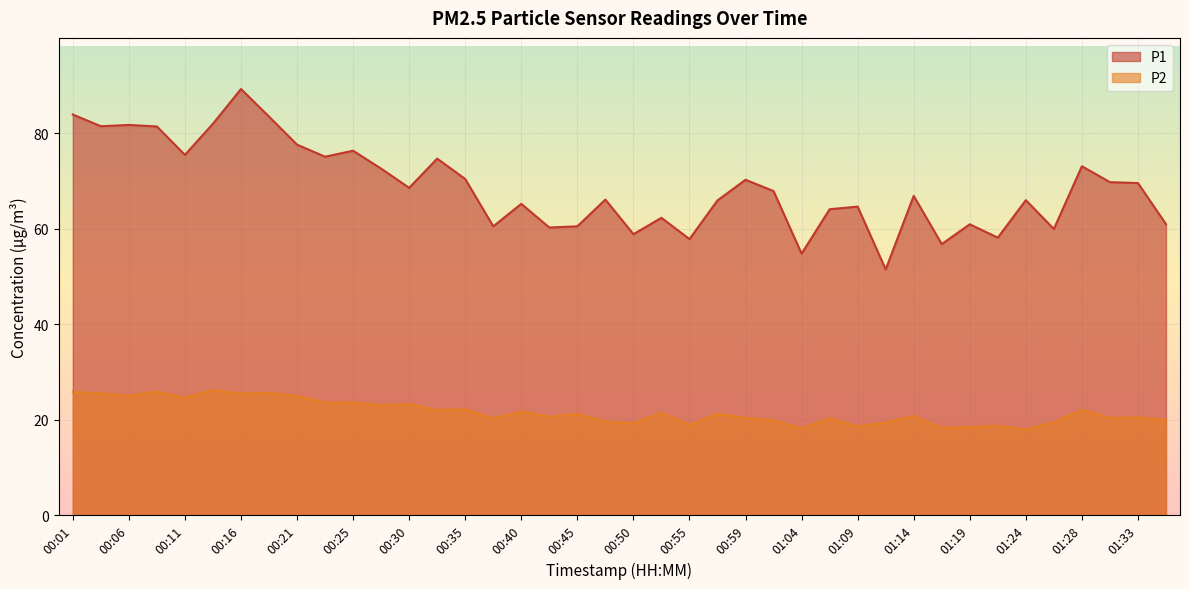

Reading left to right, what are all the values shown in this chart?

P1: 00:01=83.9	00:04=81.4	00:06=81.7	00:08=81.4	00:11=75.4	00:13=82.0	00:16=89.2	00:18=83.5	00:21=77.6	00:23=75.0	00:25=76.3	00:28=72.5	00:30=68.5	00:33=74.7	00:35=70.4	00:38=60.5	00:40=65.2	00:42=60.2	00:45=60.5	00:47=66.1	00:50=58.8	00:52=62.2	00:55=57.8	00:57=65.9	00:59=70.2	01:02=67.8	01:04=54.8	01:07=64.0	01:09=64.6	01:12=51.5	01:14=66.8	01:16=56.8	01:19=60.9	01:21=58.1	01:24=66.0	01:26=59.9	01:28=73.0	01:31=69.7	01:33=69.5	01:36=60.9
P2: 00:01=25.8	00:04=25.5	00:06=25.0	00:08=25.9	00:11=24.6	00:13=26.2	00:16=25.4	00:18=25.6	00:21=24.9	00:23=23.6	00:25=23.6	00:28=23.0	00:30=23.3	00:33=22.0	00:35=22.1	00:38=20.2	00:40=21.7	00:42=20.6	00:45=21.2	00:47=19.6	00:50=19.2	00:52=21.4	00:55=18.9	00:57=21.2	00:59=20.4	01:02=19.8	01:04=18.2	01:07=20.2	01:09=18.6	01:12=19.4	01:14=20.8	01:16=18.3	01:19=18.4	01:21=18.7	01:24=17.9	01:26=19.4	01:28=22.1	01:31=20.3	01:33=20.5	01:36=19.9